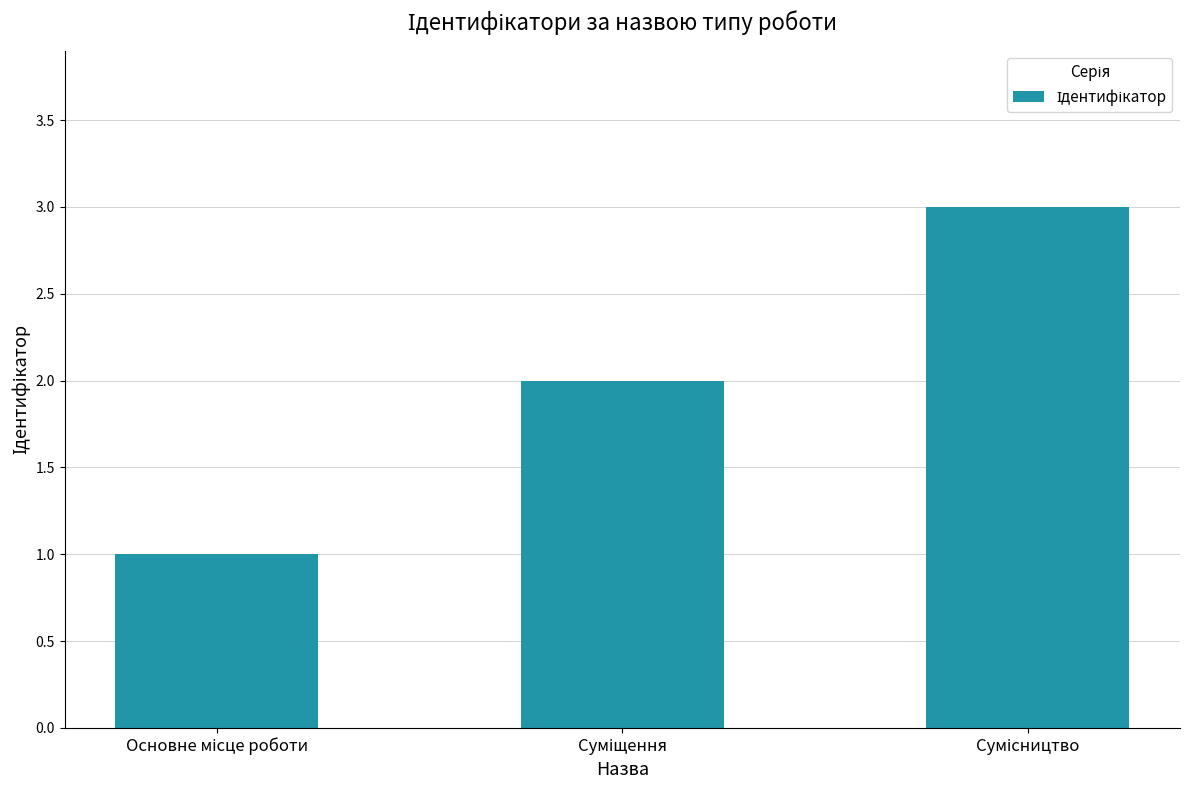

What is the difference between the second highest and minimum values?

1